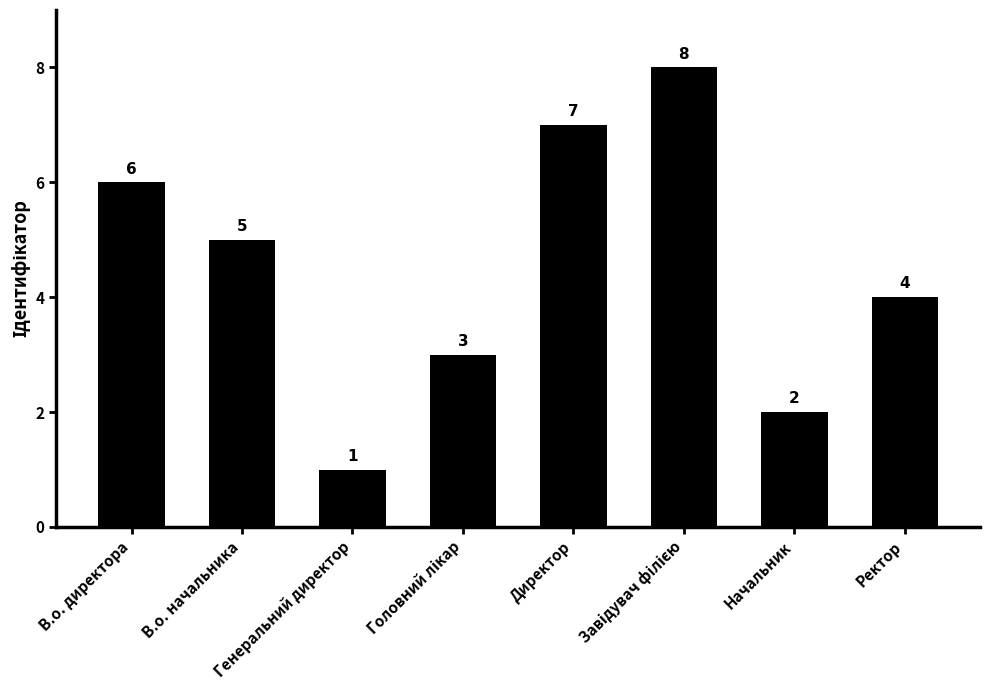

What is the sum of all values?

36